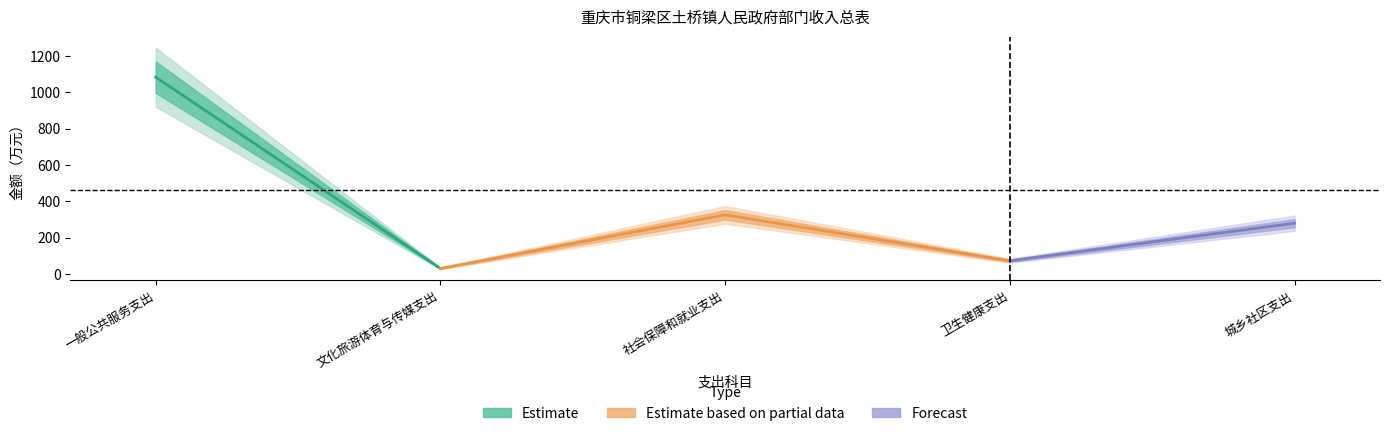

Is it true that the value at 文化旅游体育与传媒支出 is 30.6?

True